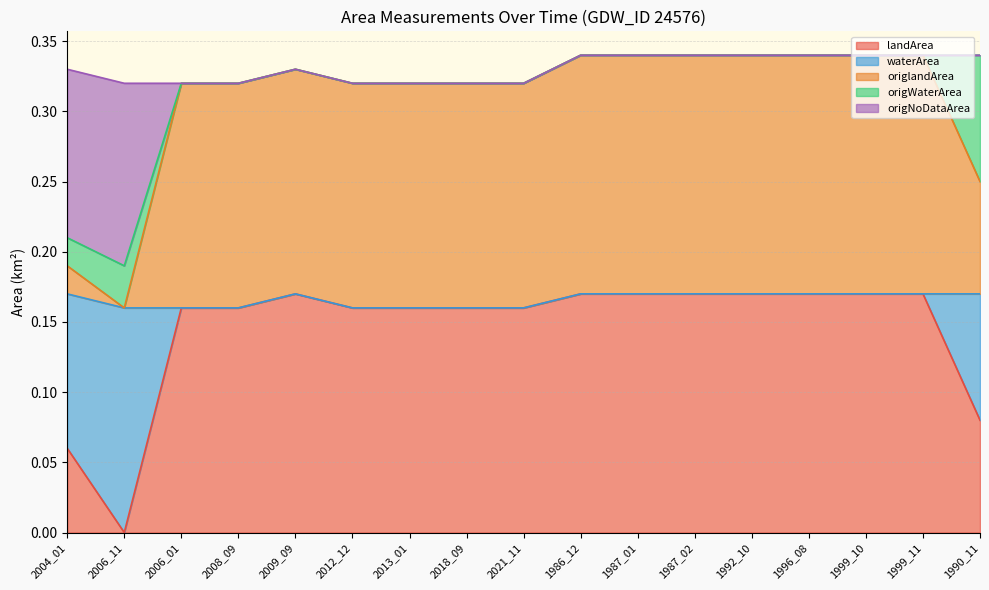

Reading left to right, what are all the values shown in this chart?

landArea: 2004_01=0.1	2006_11=0.0	2006_01=0.2	2008_09=0.2	2009_09=0.2	2012_12=0.2	2013_01=0.2	2018_09=0.2	2021_11=0.2	1986_12=0.2	1987_01=0.2	1987_02=0.2	1992_10=0.2	1996_08=0.2	1999_10=0.2	1999_11=0.2	1990_11=0.1
waterArea: 2004_01=0.1	2006_11=0.2	2006_01=0.0	2008_09=0.0	2009_09=0.0	2012_12=0.0	2013_01=0.0	2018_09=0.0	2021_11=0.0	1986_12=0.0	1987_01=0.0	1987_02=0.0	1992_10=0.0	1996_08=0.0	1999_10=0.0	1999_11=0.0	1990_11=0.1
origlandArea: 2004_01=0.0	2006_11=0.0	2006_01=0.2	2008_09=0.2	2009_09=0.2	2012_12=0.2	2013_01=0.2	2018_09=0.2	2021_11=0.2	1986_12=0.2	1987_01=0.2	1987_02=0.2	1992_10=0.2	1996_08=0.2	1999_10=0.2	1999_11=0.2	1990_11=0.1
origWaterArea: 2004_01=0.0	2006_11=0.0	2006_01=0.0	2008_09=0.0	2009_09=0.0	2012_12=0.0	2013_01=0.0	2018_09=0.0	2021_11=0.0	1986_12=0.0	1987_01=0.0	1987_02=0.0	1992_10=0.0	1996_08=0.0	1999_10=0.0	1999_11=0.0	1990_11=0.1
origNoDataArea: 2004_01=0.1	2006_11=0.1	2006_01=0.0	2008_09=0.0	2009_09=0.0	2012_12=0.0	2013_01=0.0	2018_09=0.0	2021_11=0.0	1986_12=0.0	1987_01=0.0	1987_02=0.0	1992_10=0.0	1996_08=0.0	1999_10=0.0	1999_11=0.0	1990_11=0.0